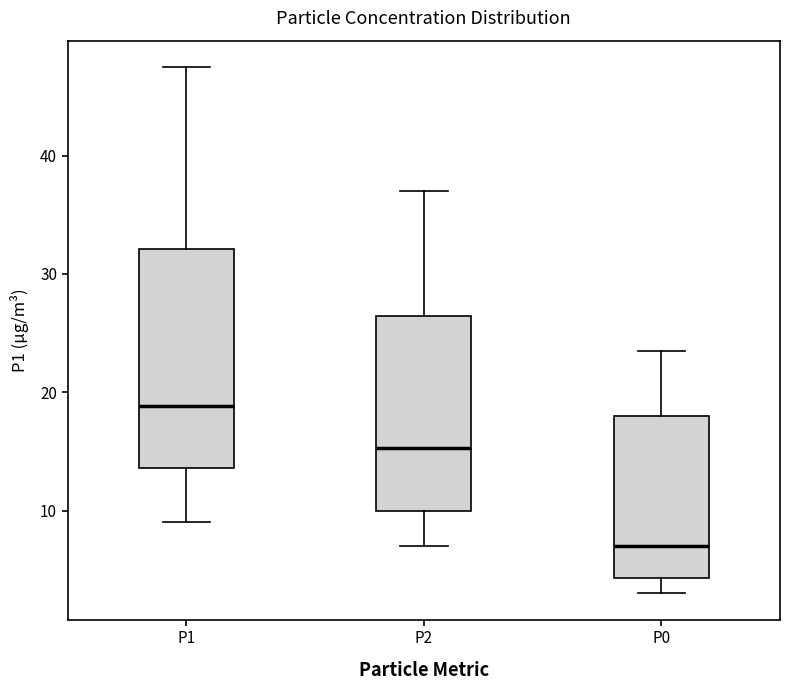

Which box has the highest median line?

P1